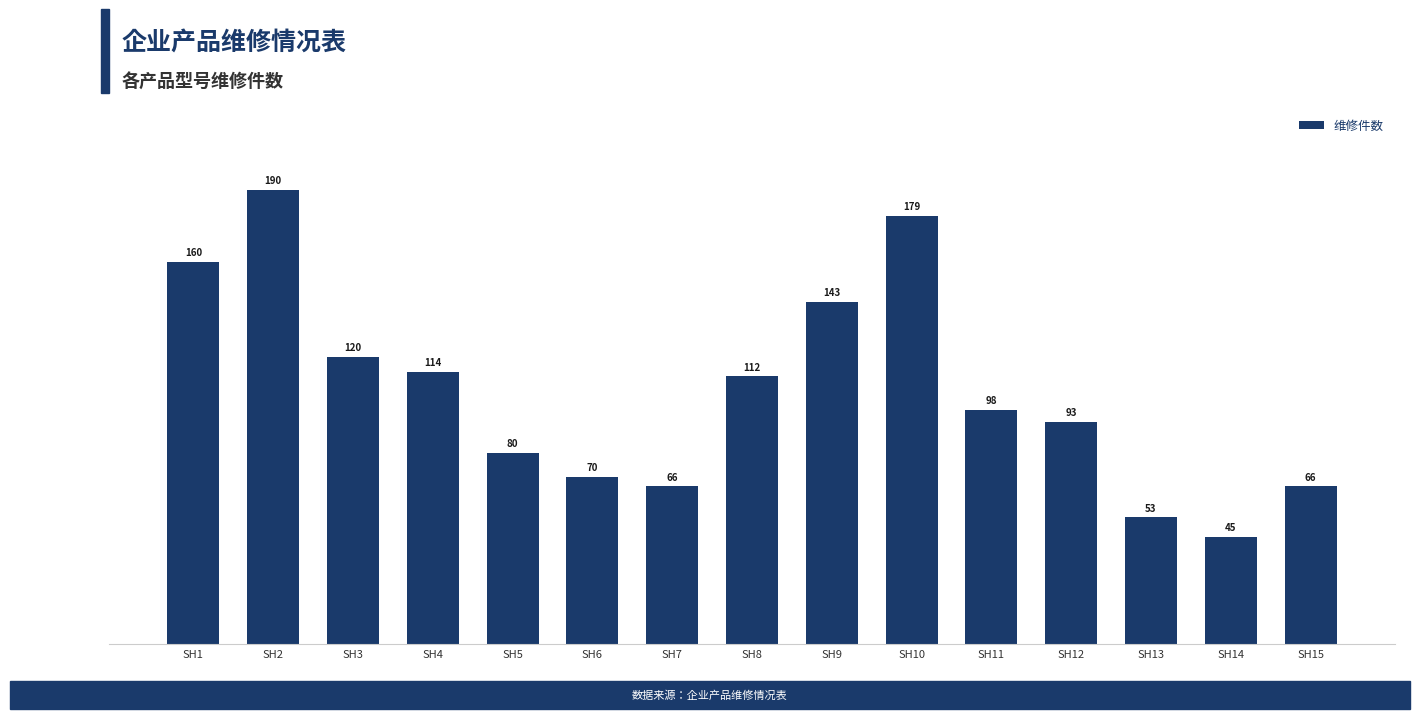

What is the difference between the maximum and minimum values?

145